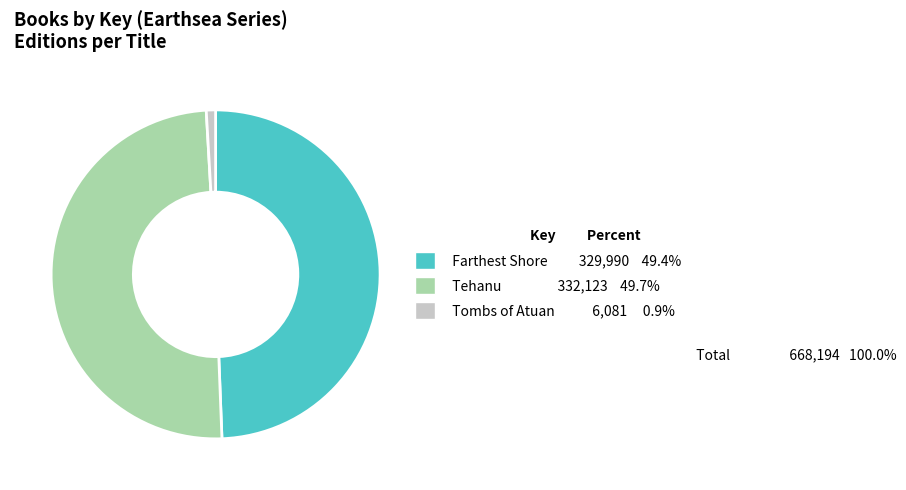

True or false: Farthest Shore accounts for 49% of the total.

True